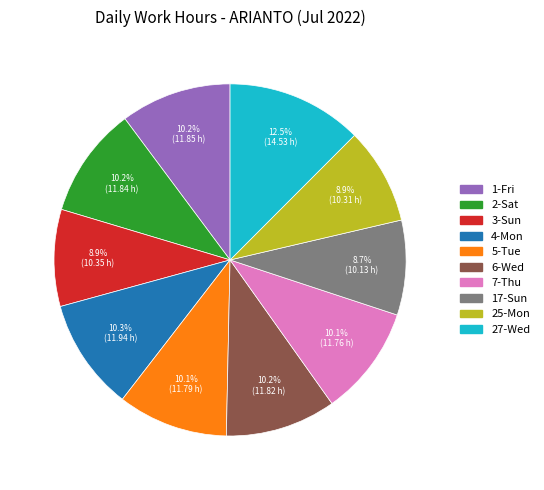

How much of the chart is everything except 1-Fri?

89.8%